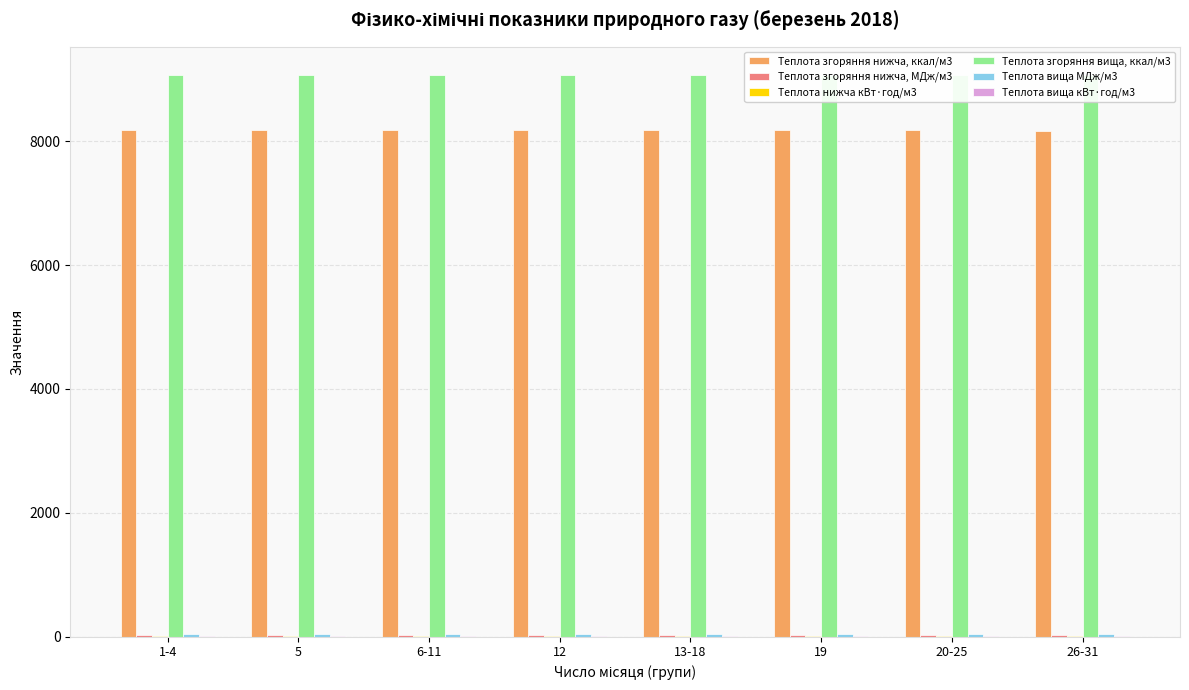

What is the minimum value shown in the chart?

9.5